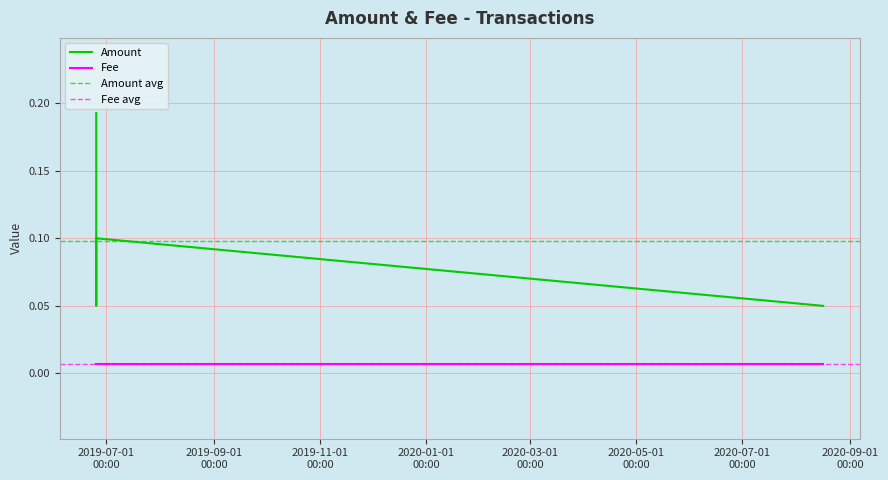

At which category does the data reach its first local peak?

2019-06-25 06:39:48